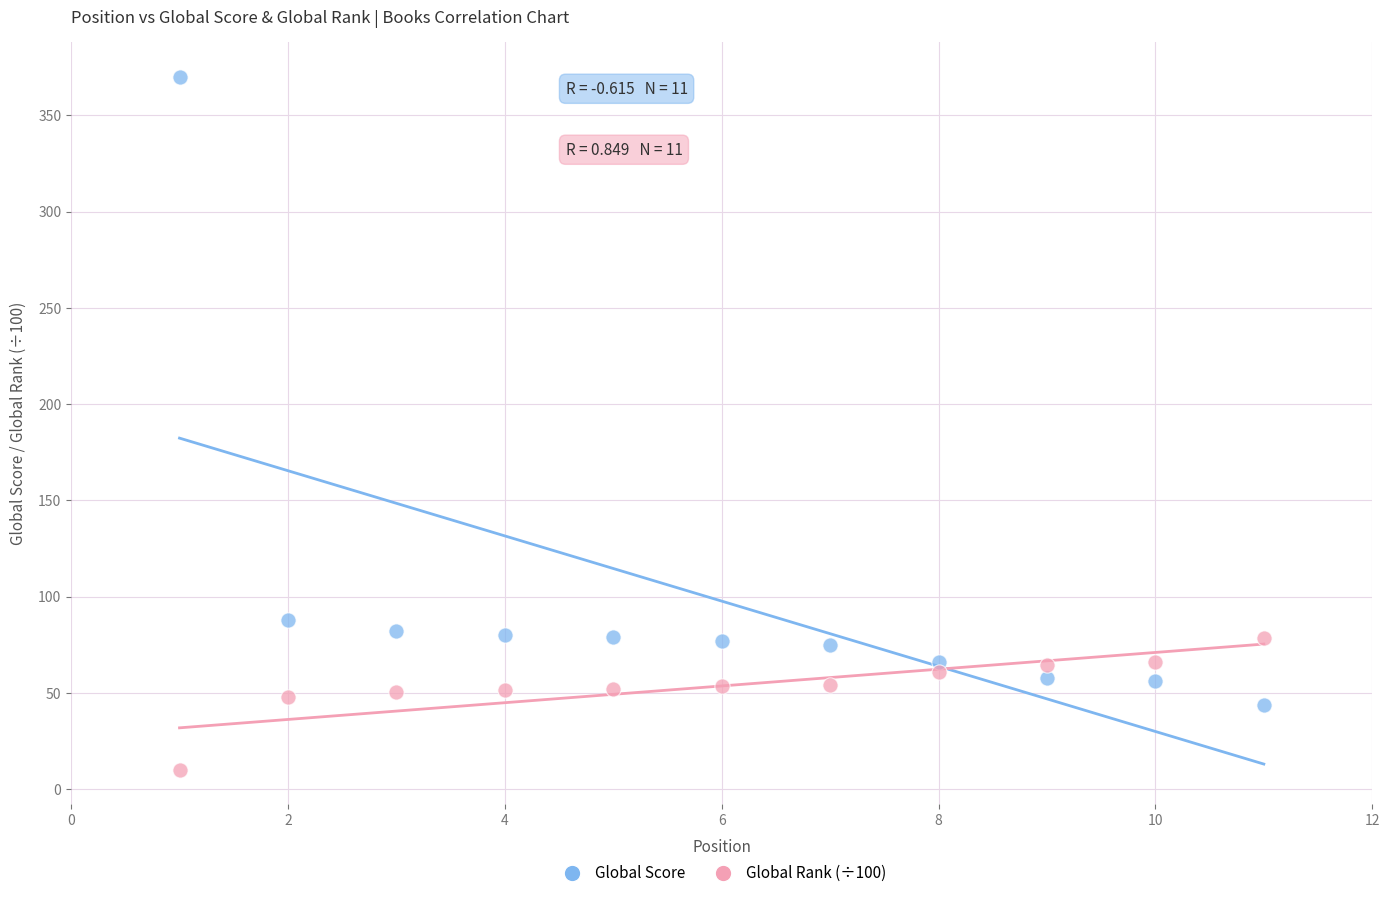

In the Global Score series, what Y value is closest to 207?

88.0